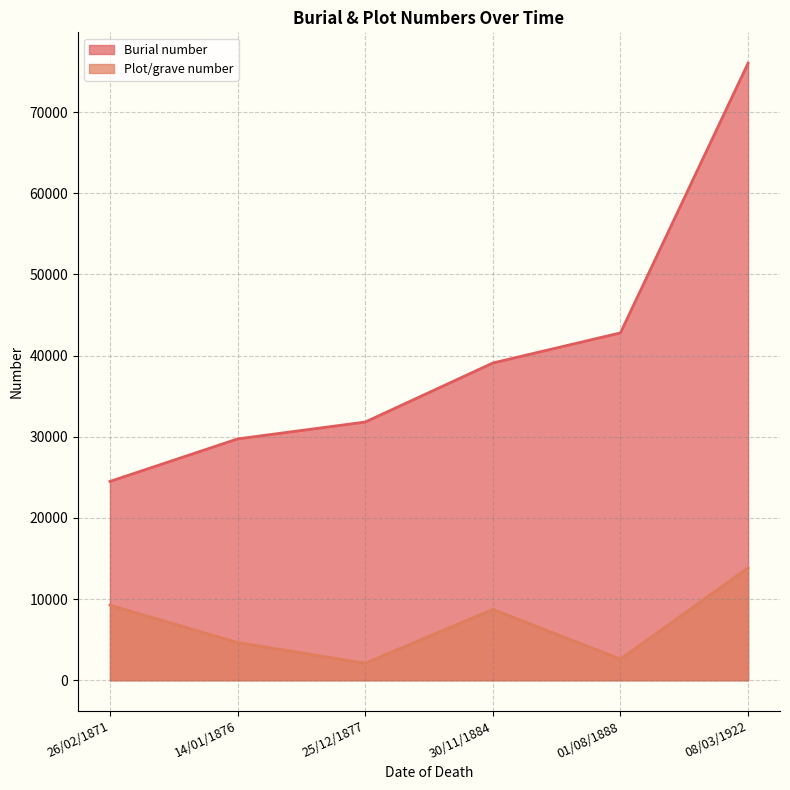

At which category is the sum across all series the highest?

08/03/1922